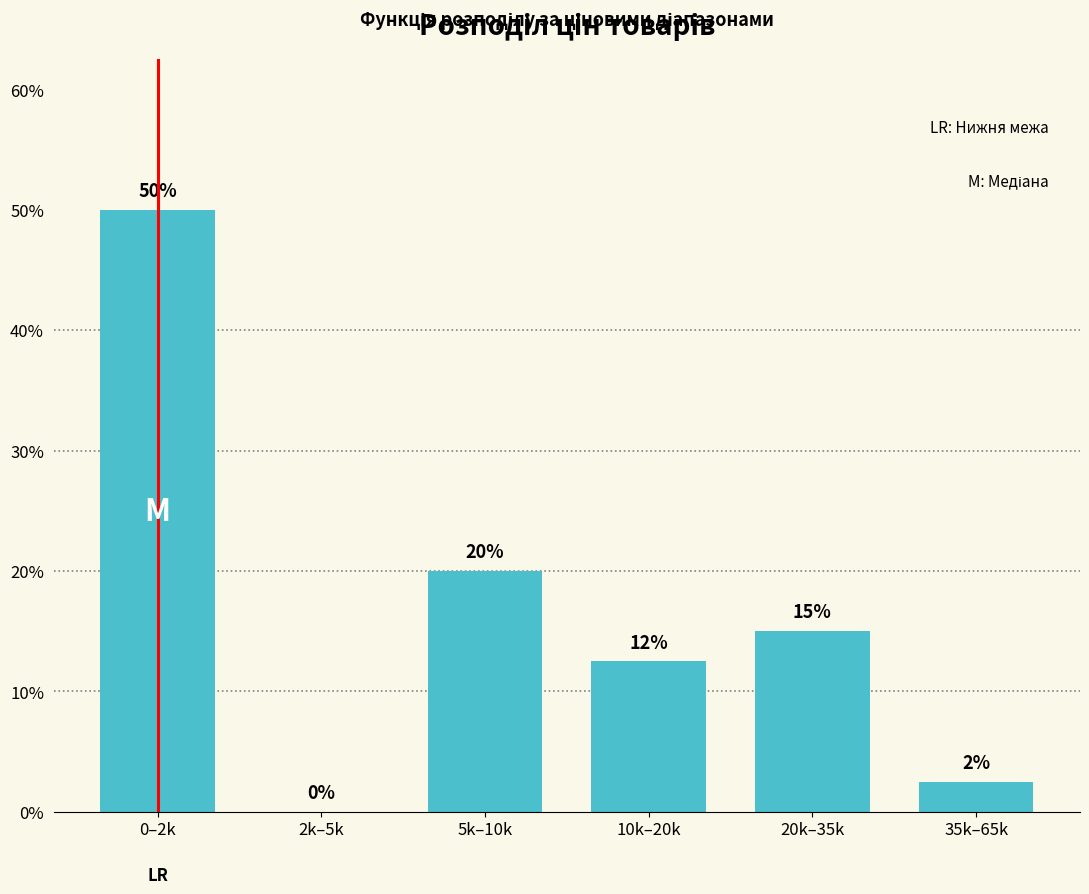

Which has a higher value, 20k–35k or 35k–65k?

20k–35k